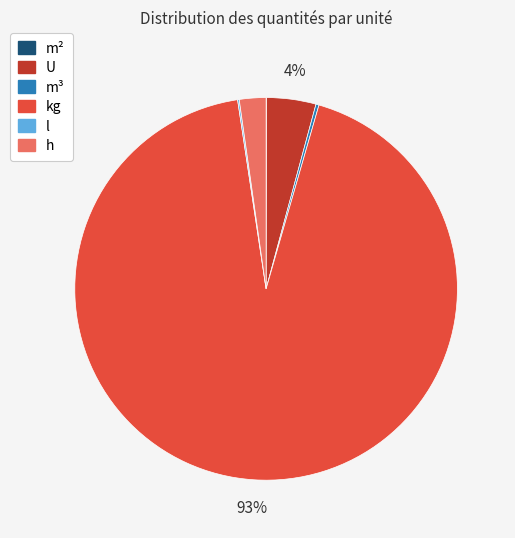

Combined, do U and kg account for over 50%?

Yes